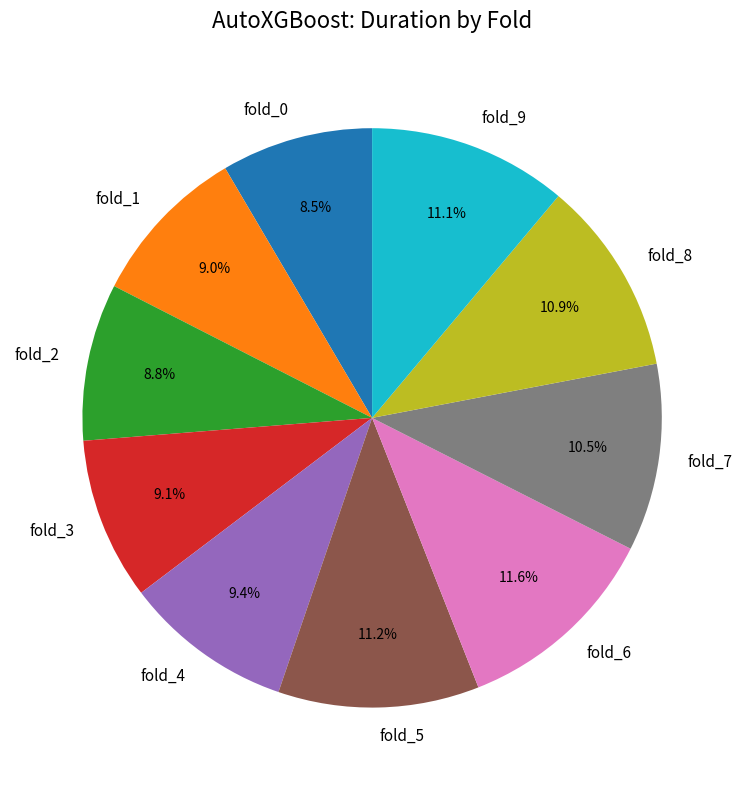

Is fold_2 the majority of the pie?

No